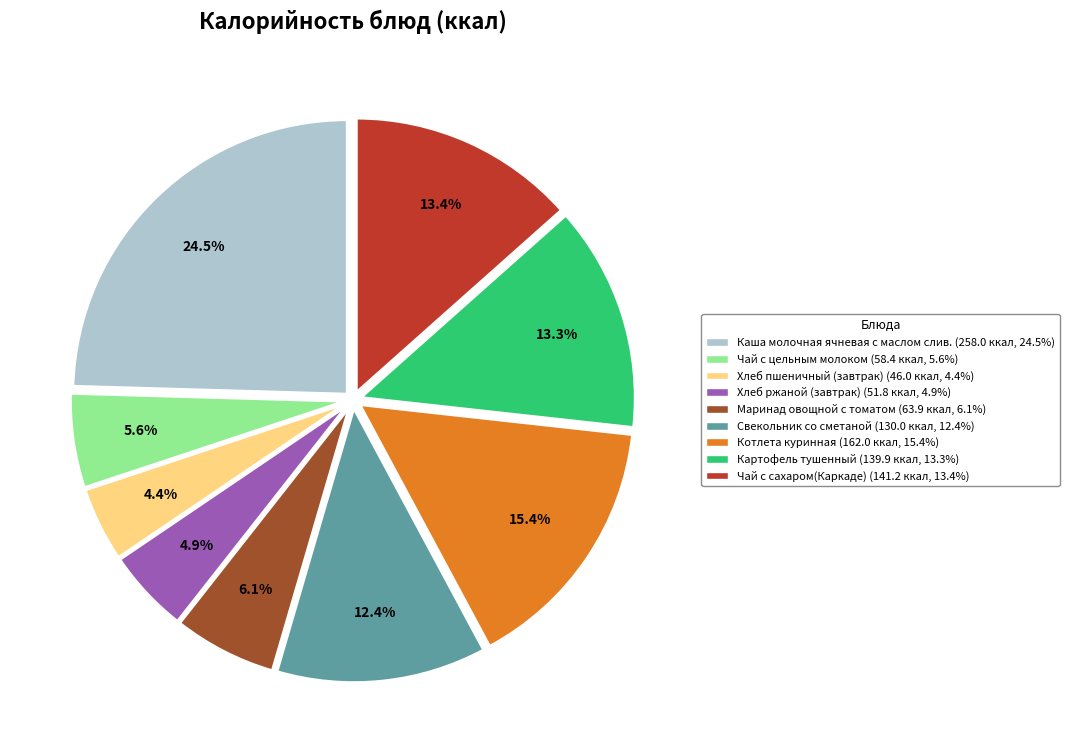

Which has a higher value, Котлета куринная or Каша молочная ячневая с маслом слив.?

Каша молочная ячневая с маслом слив.